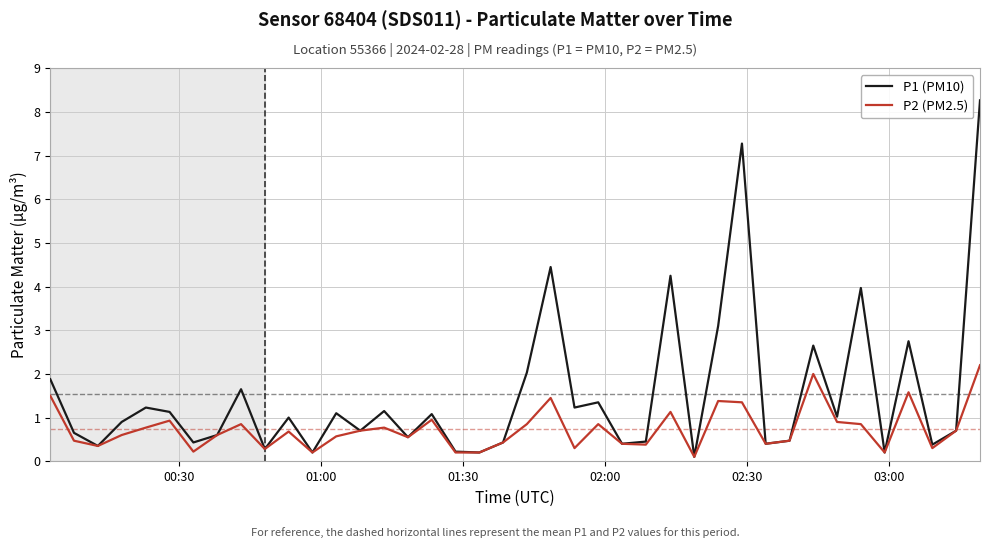

Which series has the largest total across all categories?

P1 (PM10)